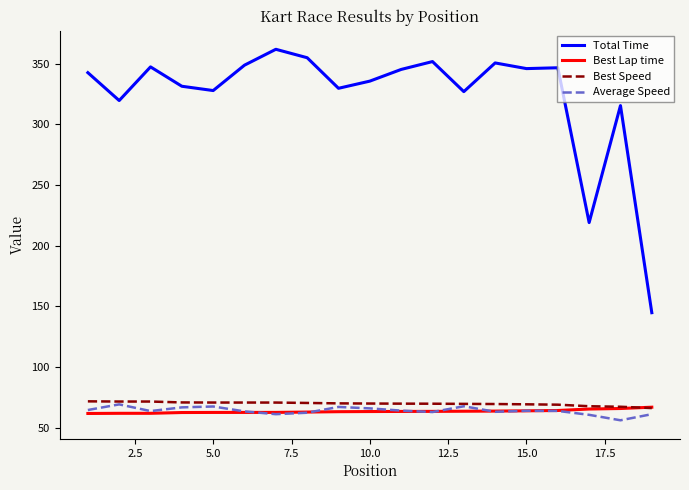

What are all the series names shown in the legend?

Total Time, Best Lap time, Best Speed, Average Speed